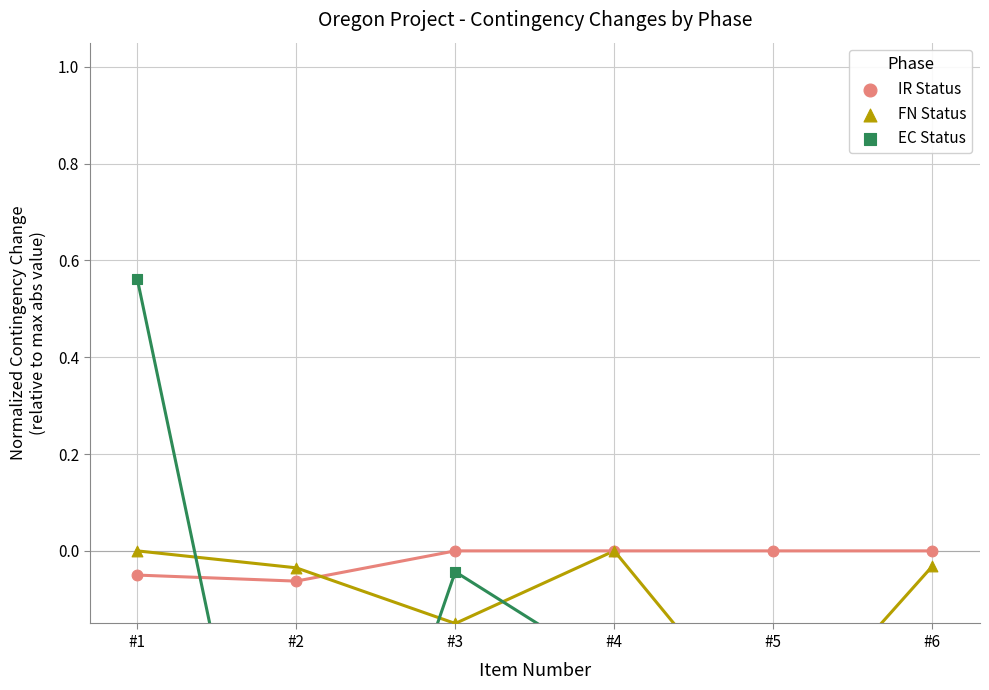

Which series has the largest Y range (max minus min)?

EC Status